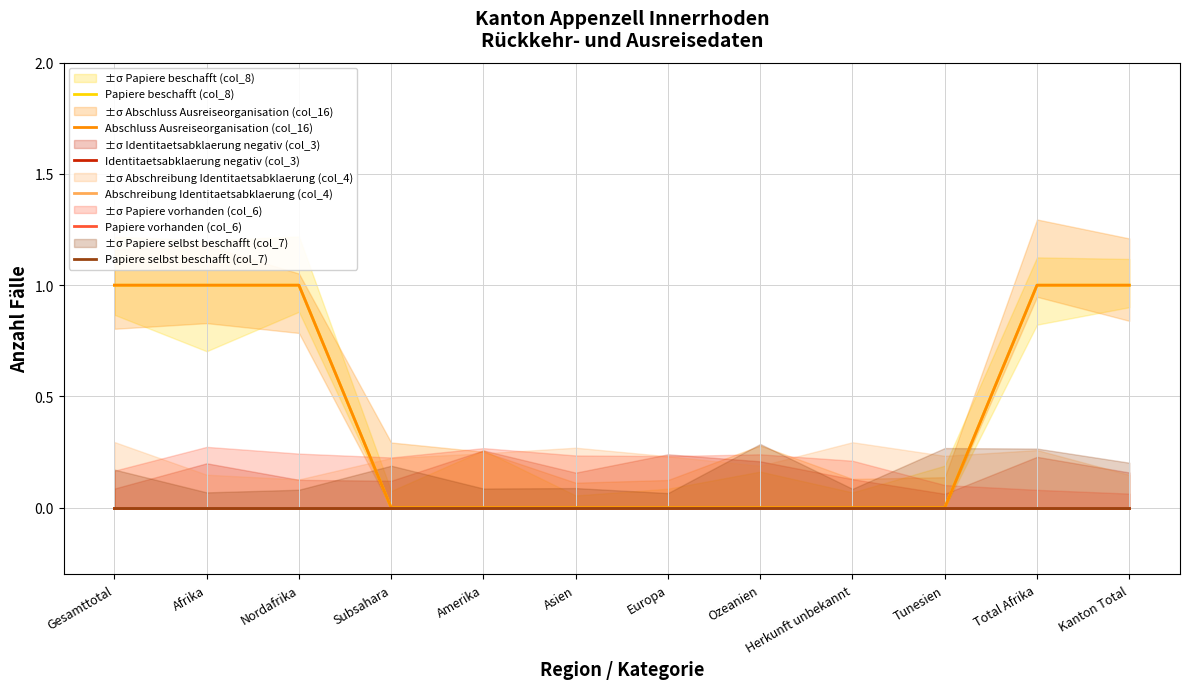

What is the total value across all series at Afrika?

2